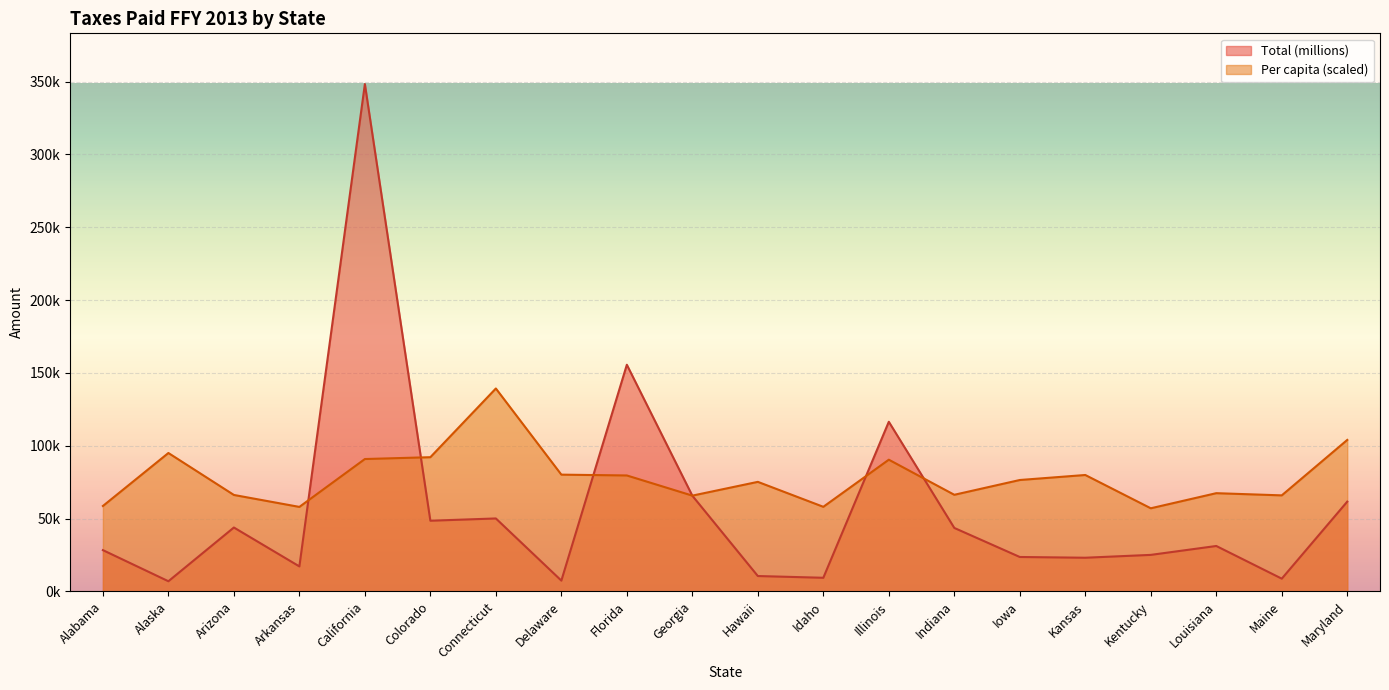

In Total (millions), how many points are higher than both neighbors (excluding endpoints)?

6